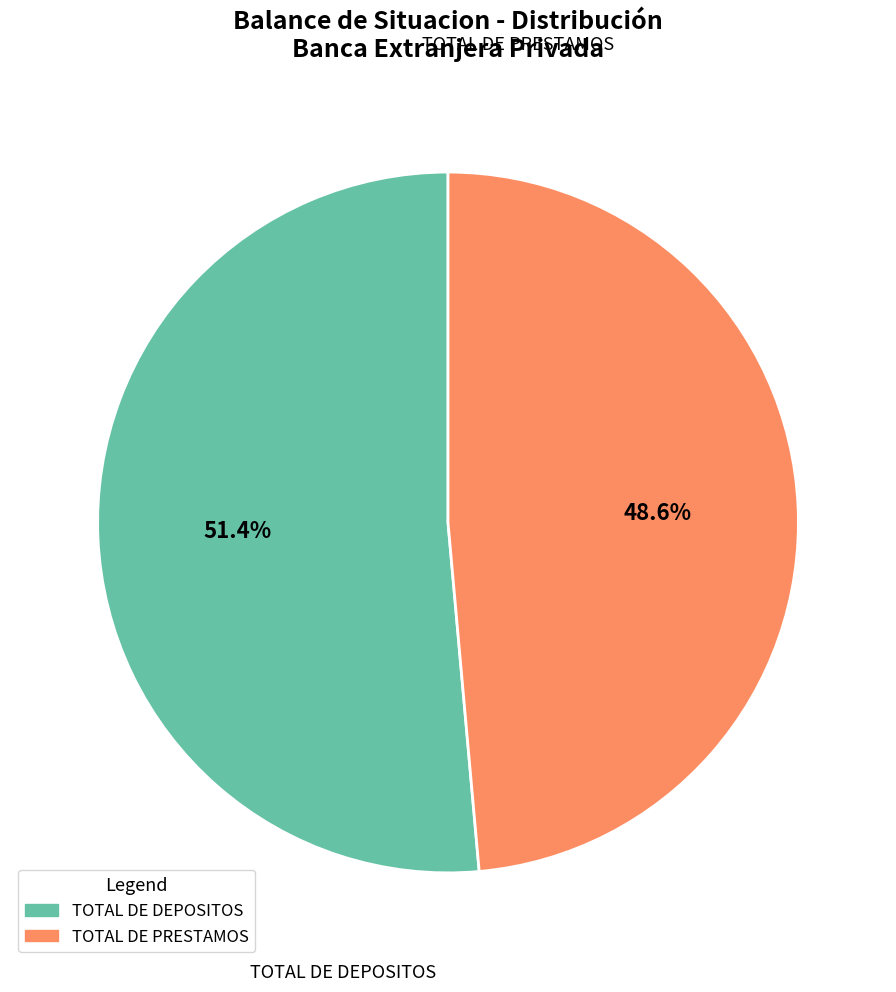

Does any single category account for the majority?

Yes